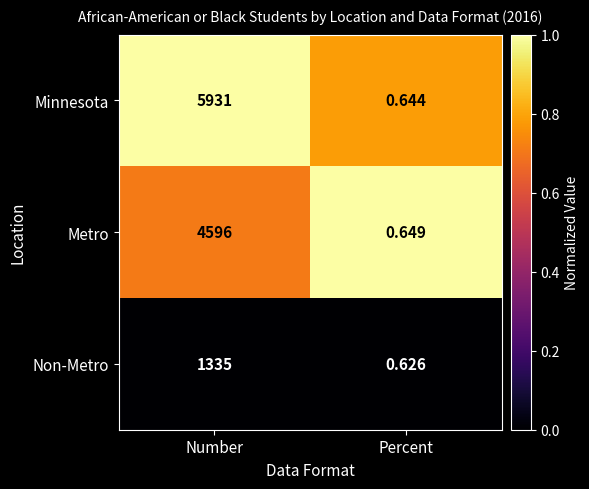

At which label is Non-Metro closest to 667?

Percent